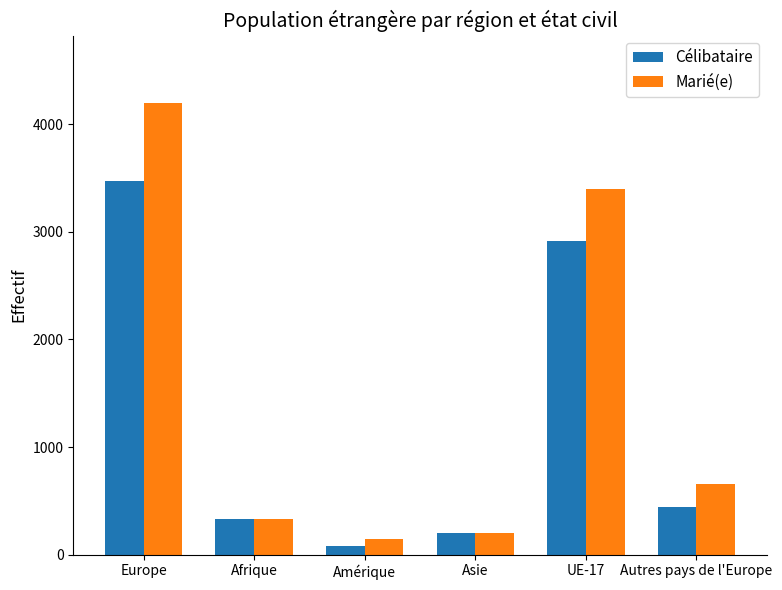

At how many categories does at least one series exceed 3621?

1